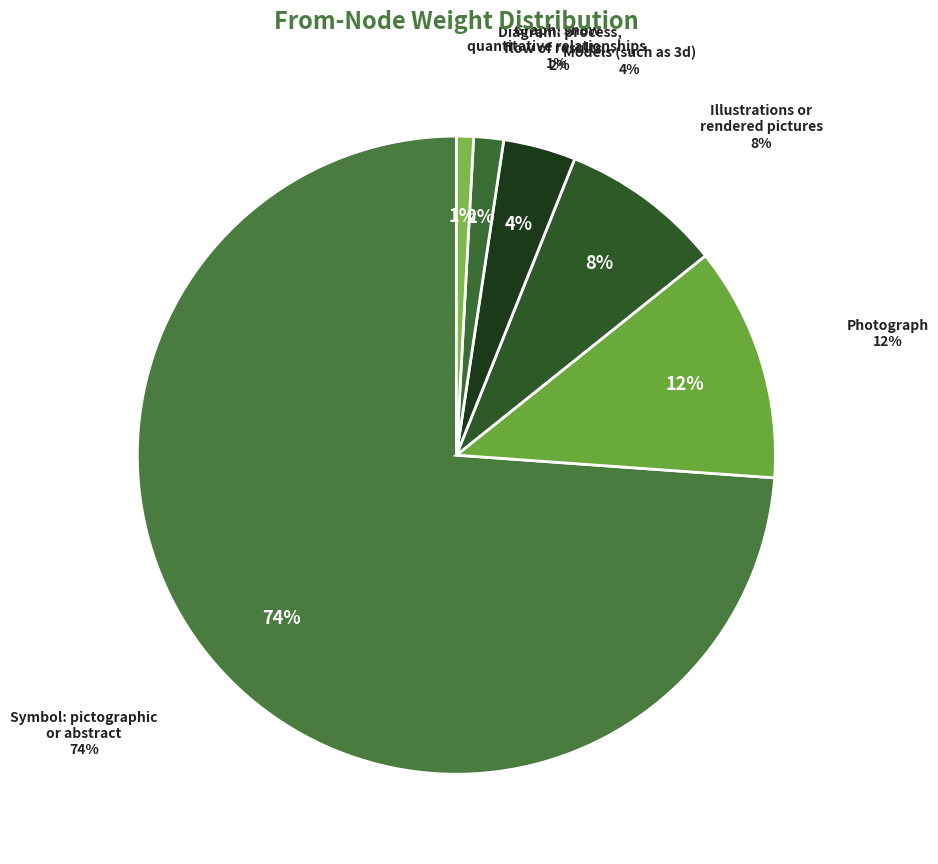

What percentage is the Photograph slice, to the nearest percent?

12%